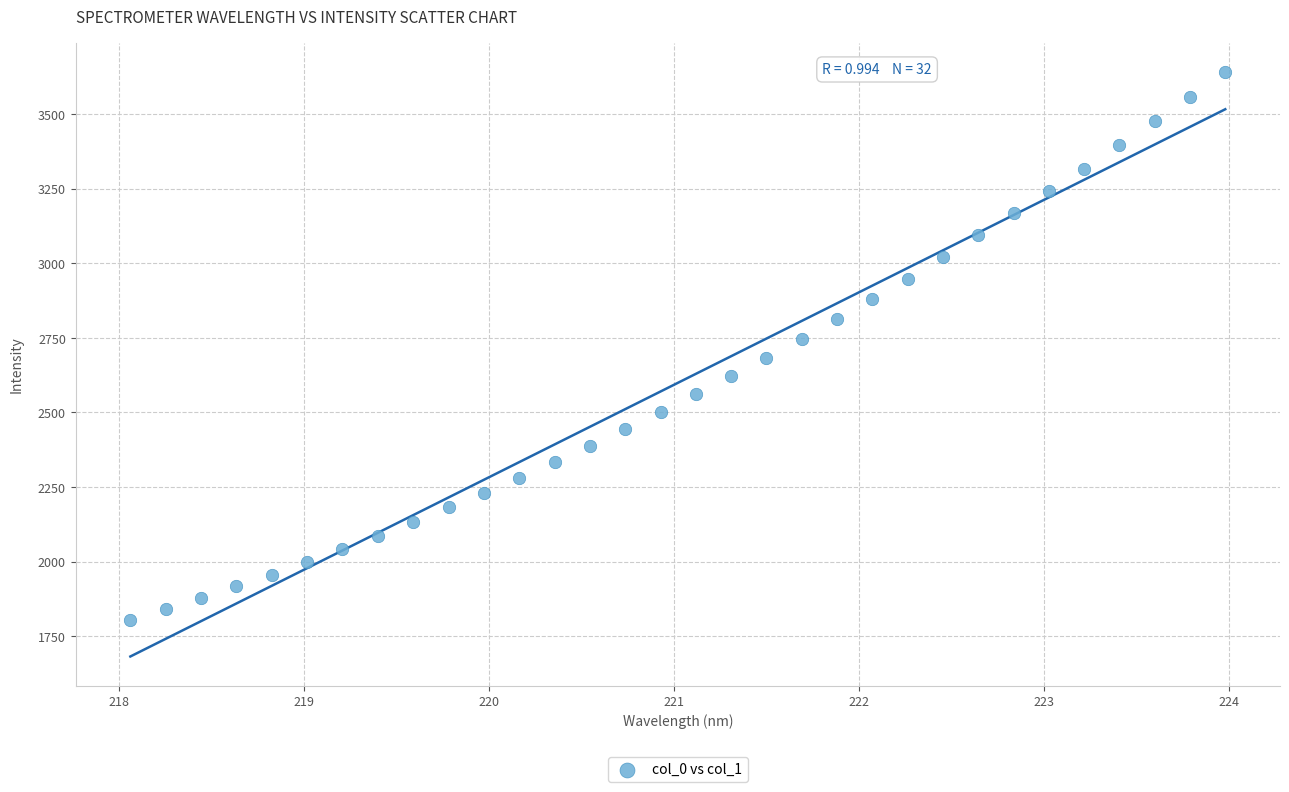

What is the range of Y values (max minus min)?

1837.4